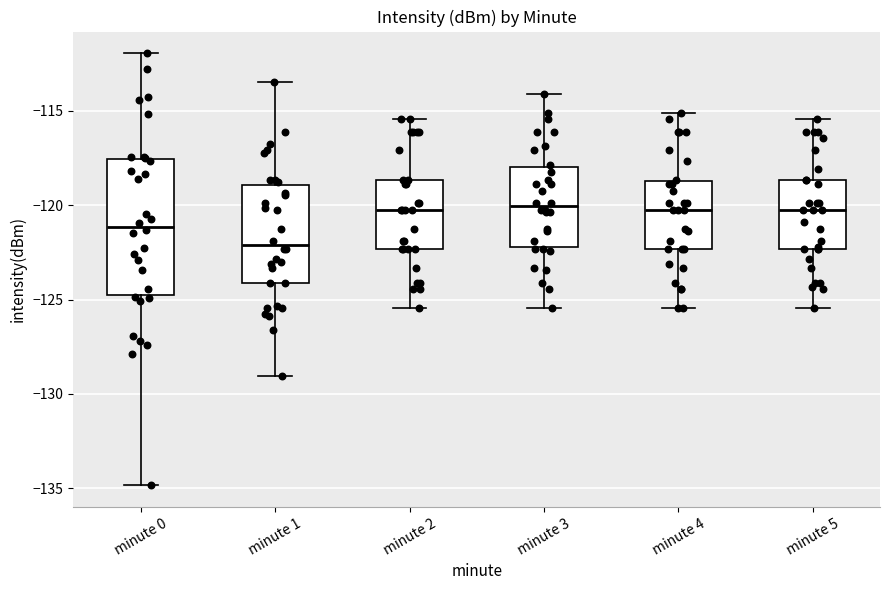

Reading left to right, transcribe this box plot: for each box, give where its median line is, the range the box spans, and where its two whiskers end, as read against the y-axis. The values are not printed on the chart, so give them approximately, as read against the axis.

minute 0: median -121.0, box -124.5 to -117.5, whiskers -135.0 to -112.0
minute 1: median -122.0, box -124.0 to -119.0, whiskers -129.0 to -113.5
minute 2: median -120.0, box -122.5 to -118.5, whiskers -125.5 to -115.5
minute 3: median -120.0, box -122.0 to -118.0, whiskers -125.5 to -114.0
minute 4: median -120.0, box -122.5 to -118.5, whiskers -125.5 to -115.0
minute 5: median -120.0, box -122.5 to -118.5, whiskers -125.5 to -115.5